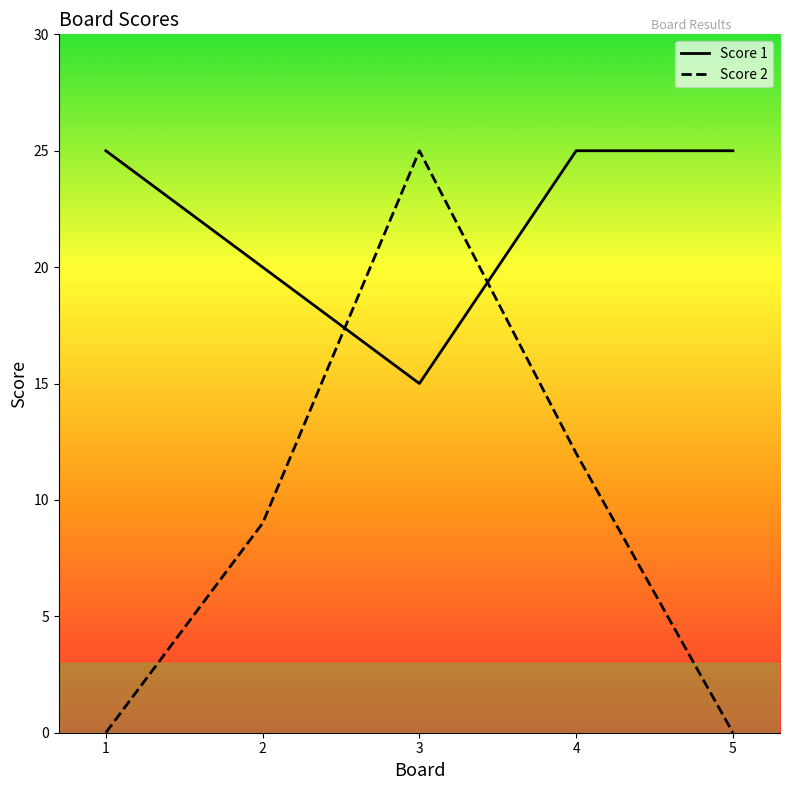

At 4, list the series in order from largest to smallest.

Score 1, Score 2